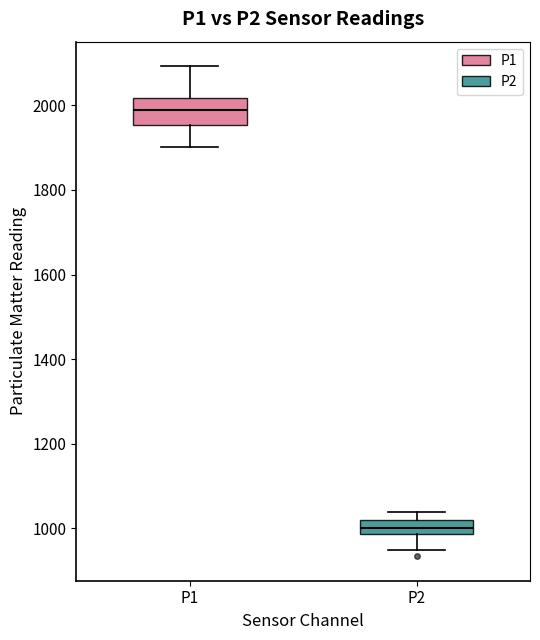

Reading left to right, read every box against the y-axis: the position of its median line, the range the box covers, and the ends of its whiskers. The values are not printed on the chart, so give them approximately, as read against the axis.

P1: median 1980, box 1960 to 2020, whiskers 1900 to 2100
P2: median 1000, box 980 to 1020, whiskers 960 to 1040